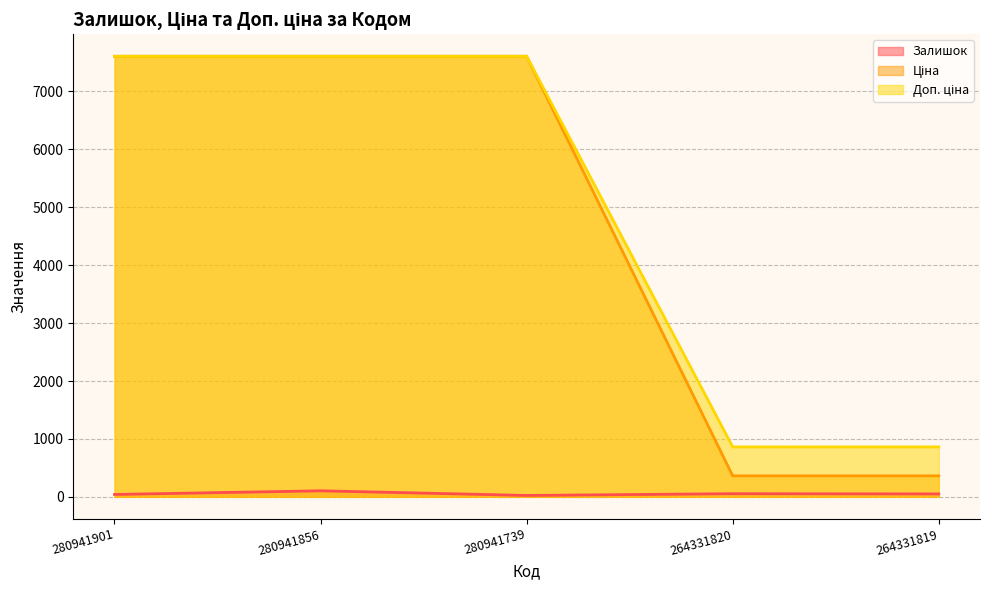

The Доп. ціна series shows 2488.0 at 280941901. True or false?

False